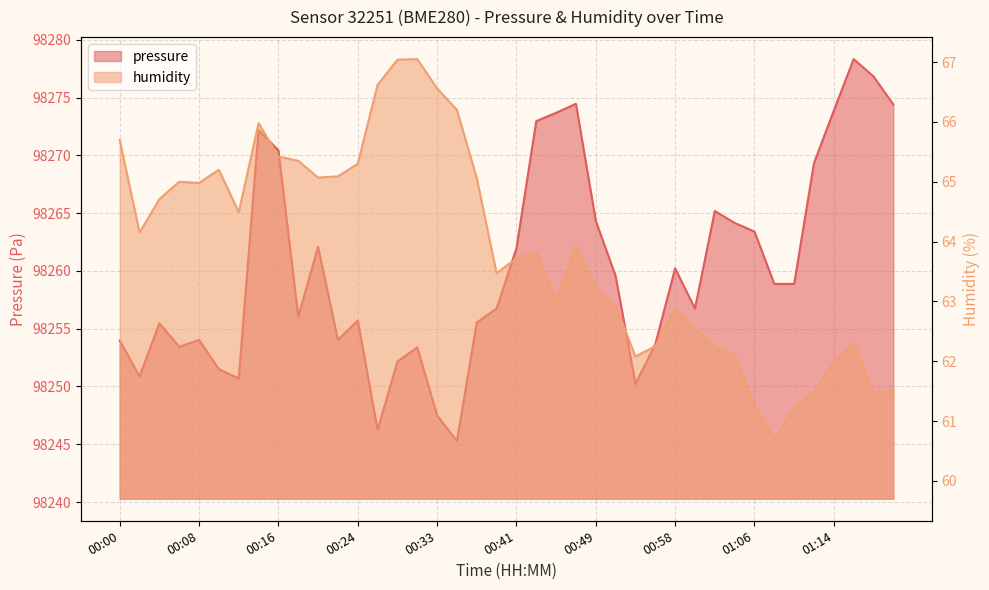

Reading left to right, list all the values displayed in this chart.

pressure: 98254.0	98250.9	98255.5	98253.4	98254.0	98251.5	98250.7	98272.2	98270.4	98256.1	98262.1	98254.0	98255.7	98246.2	98252.2	98253.4	98247.5	98245.3	98255.5	98256.8	98262.0	98273.0	98273.7	98274.5	98264.3	98259.6	98250.2	98253.7	98260.2	98256.8	98265.2	98264.2	98263.4	98258.9	98258.9	98269.3	98273.9	98278.3	98276.8	98274.4
humidity: 65.7	64.2	64.7	65.0	65.0	65.2	64.5	66.0	65.4	65.3	65.1	65.1	65.3	66.6	67.0	67.0	66.6	66.2	65.1	63.5	63.7	63.8	63.0	63.9	63.2	62.9	62.1	62.2	62.9	62.5	62.2	62.1	61.2	60.7	61.2	61.5	62.0	62.3	61.5	61.5